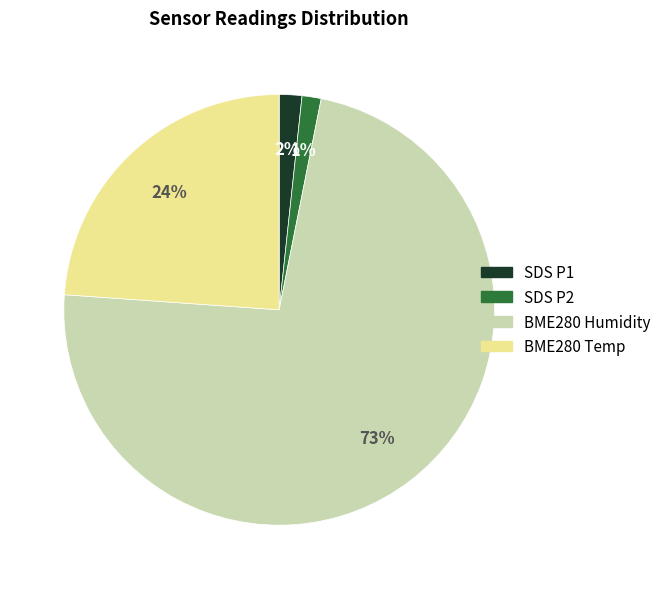

Is there a majority slice in this chart?

Yes